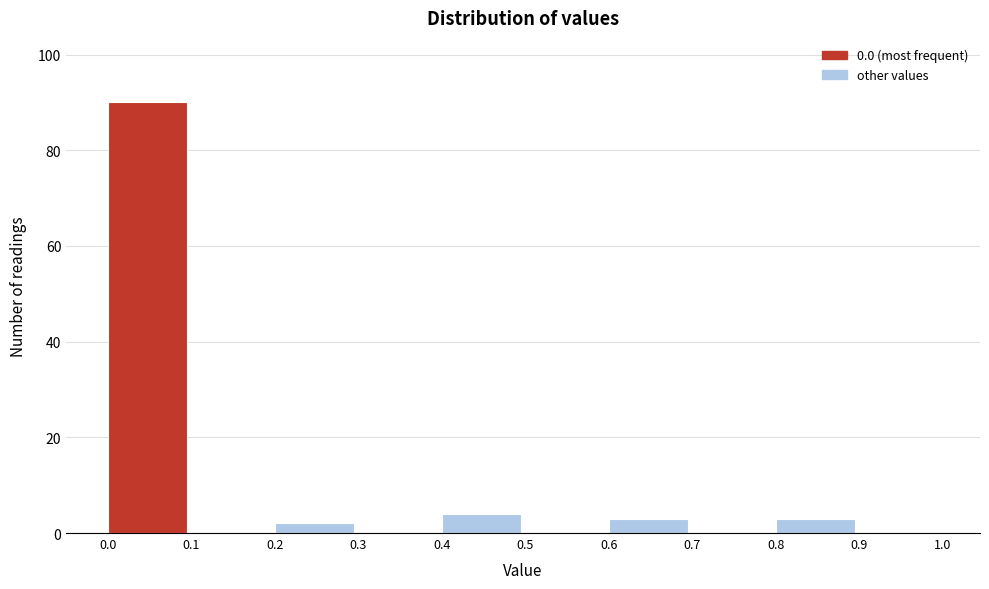

Reading left to right, transcribe this chart: for each bar, give the range it covers on the x-axis and its height. The values are not printed on the chart, so give them approximately, as read against the axis.

0.0 to 0.1: 90
0.1 to 0.2: 0
0.2 to 0.3: 2
0.3 to 0.4: 0
0.4 to 0.5: 4
0.5 to 0.6: 0
0.6 to 0.7: 4
0.7 to 0.8: 0
0.8 to 0.9: 4
0.9 to 1.0: 0